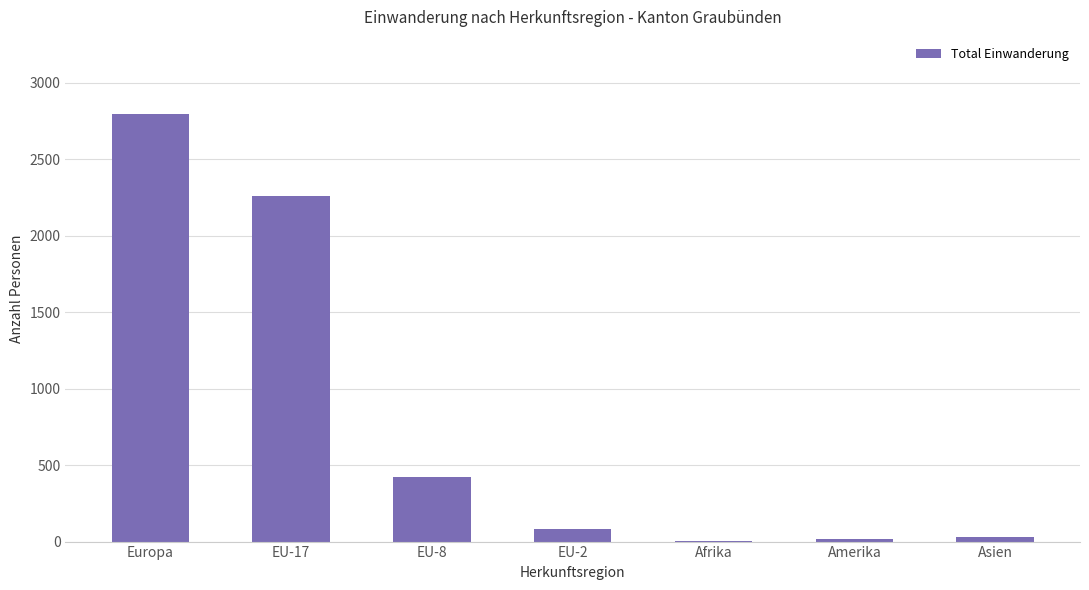

True or false: the data shows 2796 at Europa.

True